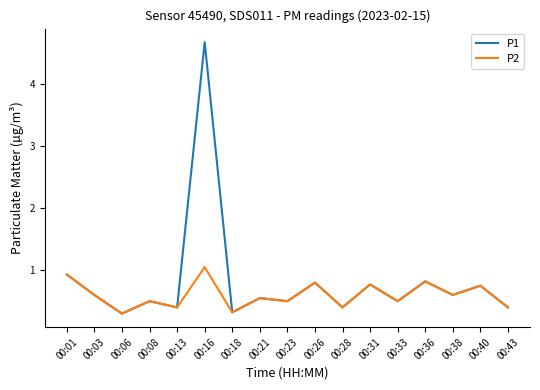

Which series has the largest range (max minus min)?

P1